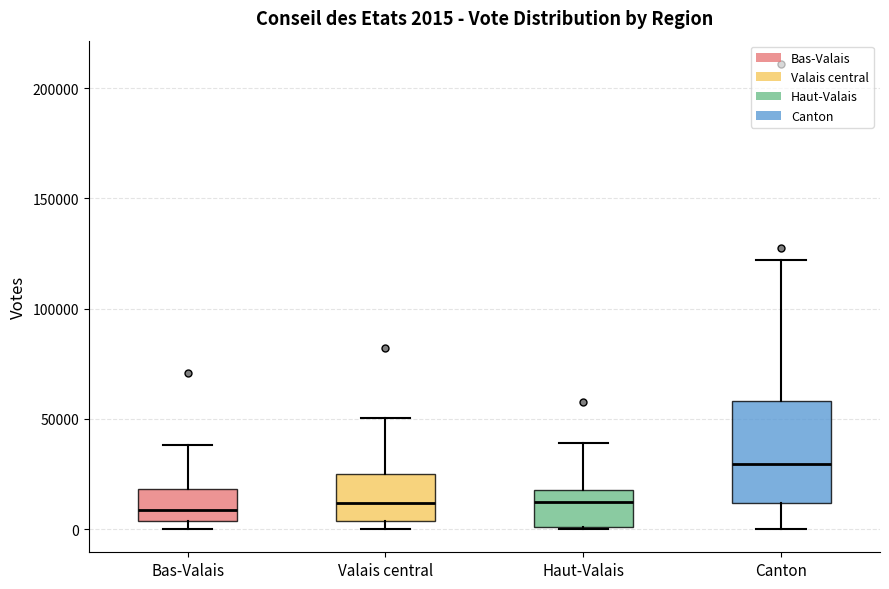

Comparing the boxes themselves (not the whiskers), which one is the tallest?

Canton